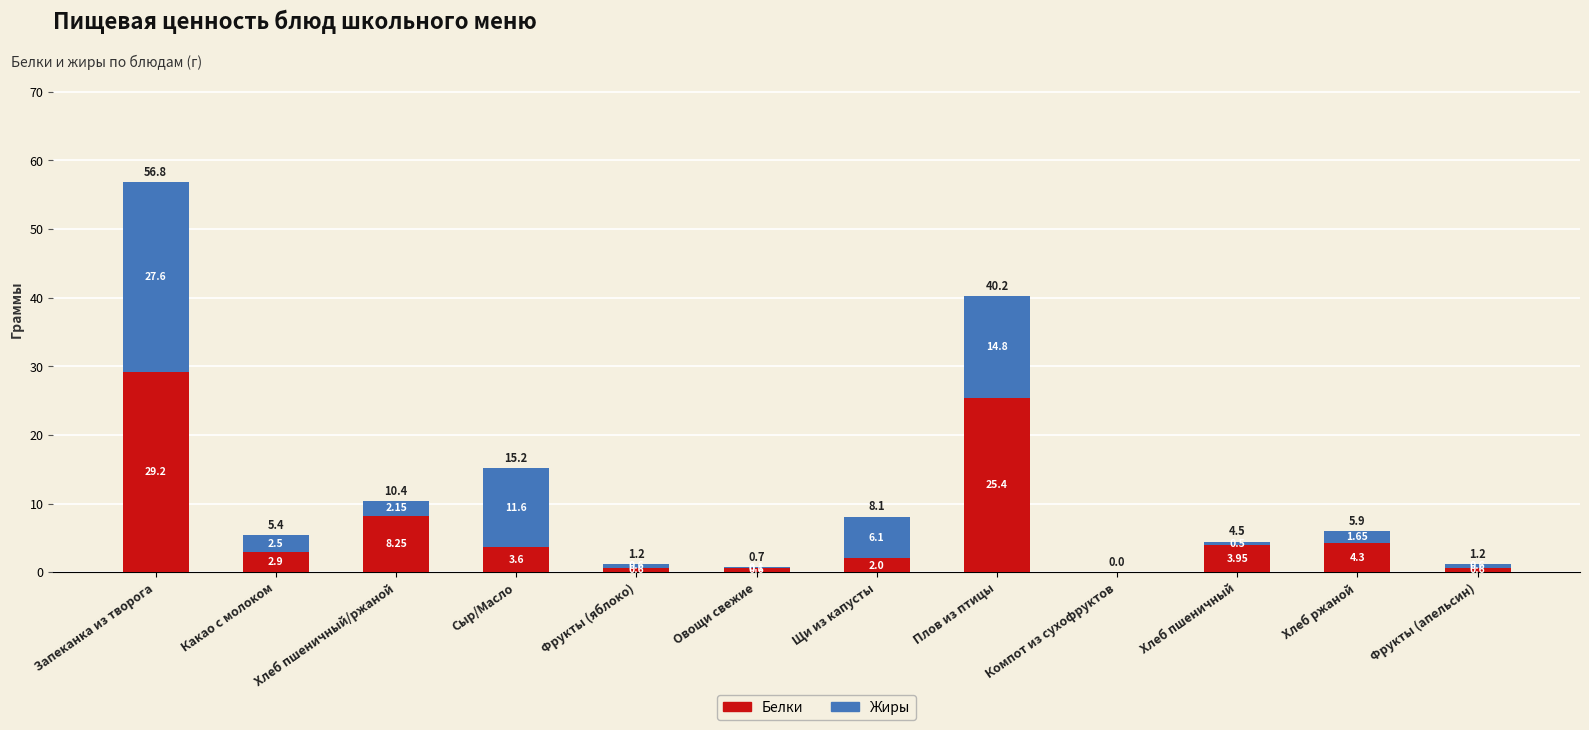

Does the chart contain stacked bars?

Yes